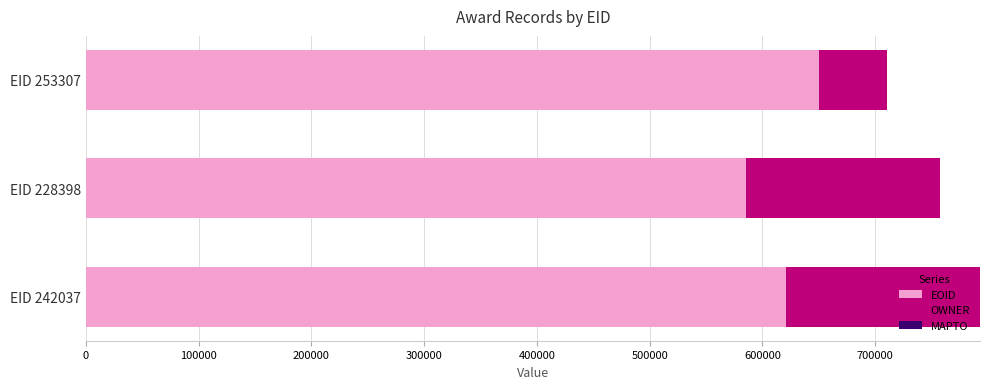

What is the total value across all series at EID 228398?

757502